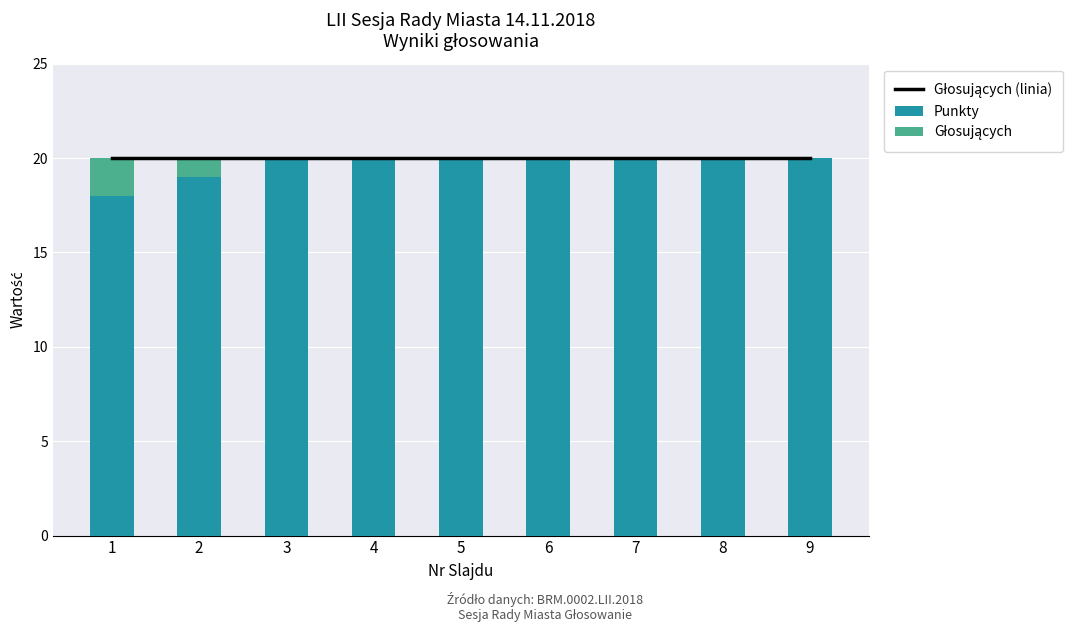

Where is Głosujących nearest to the value 1?

2